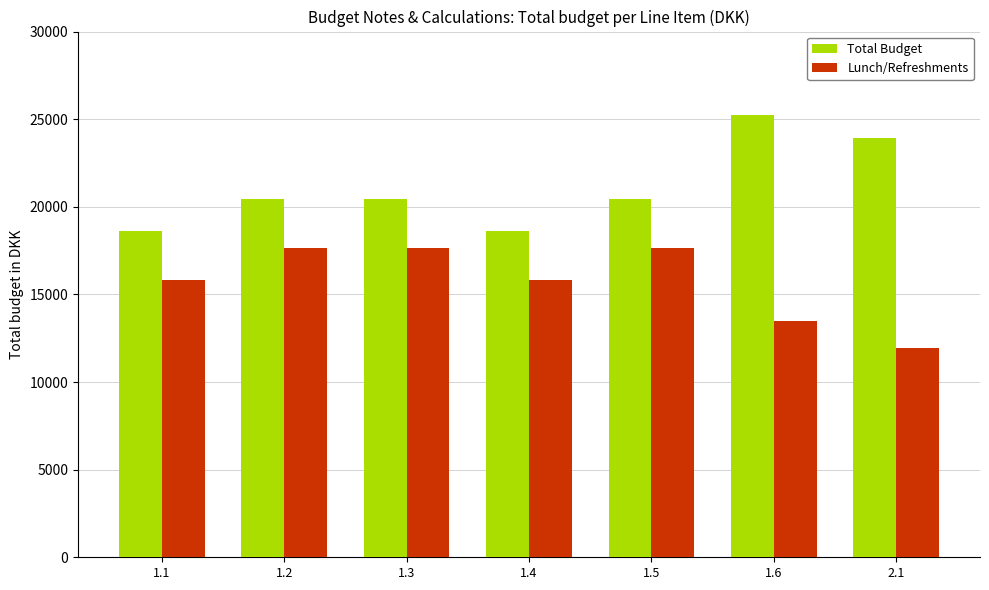

Between 1.4 and 1.6, which series saw the biggest shift?

Total Budget